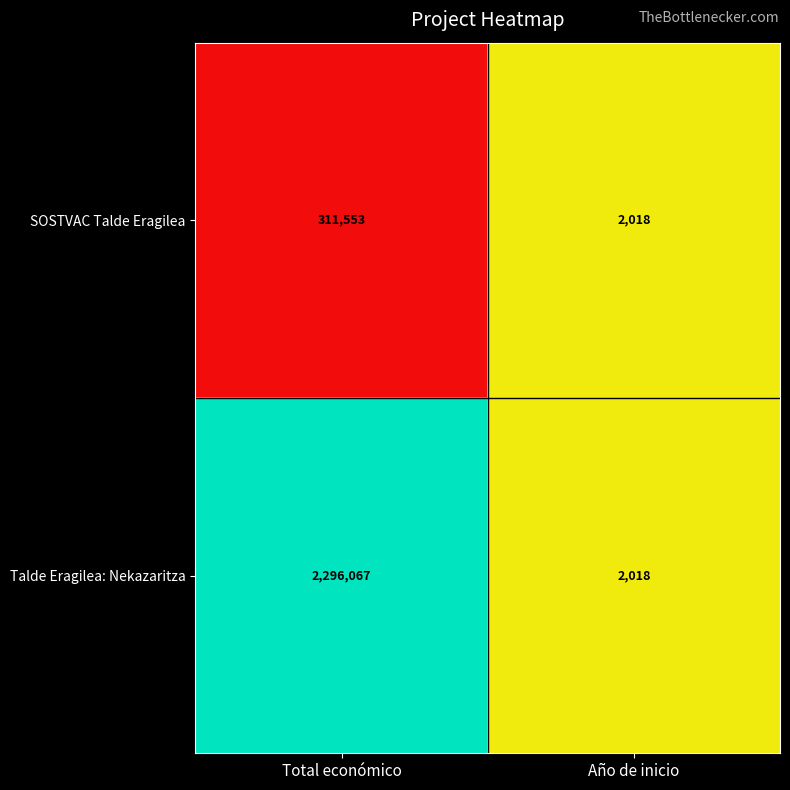

The value of SOSTVAC Talde Eragilea at Año de inicio is 588. True or false?

False